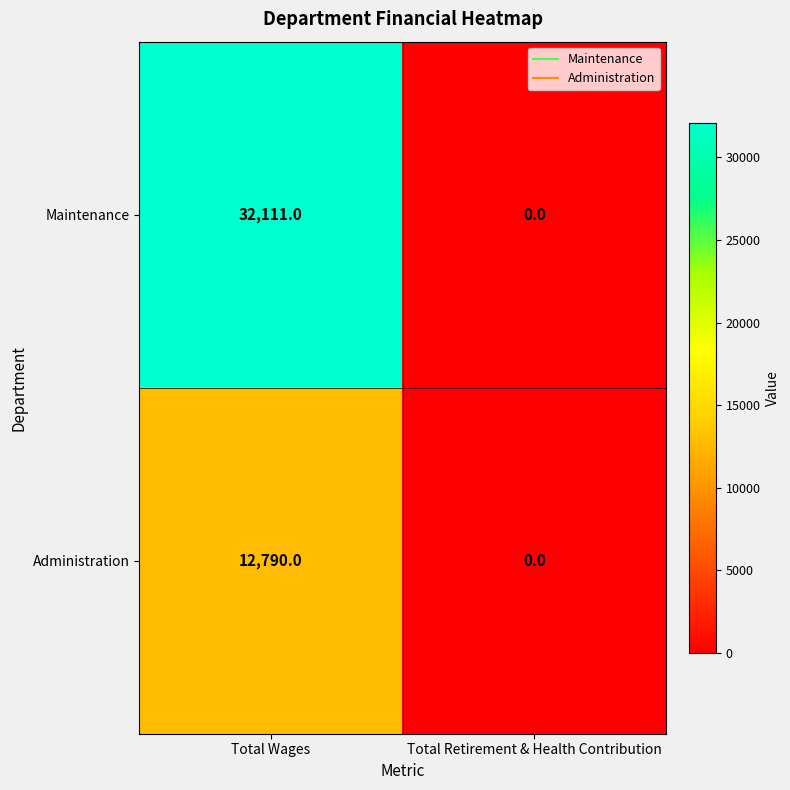

Reading left to right, transcribe all the data shown in this chart.

Maintenance: Total Wages=32111	Total Retirement & Health Contribution=0
Administration: Total Wages=12790	Total Retirement & Health Contribution=0